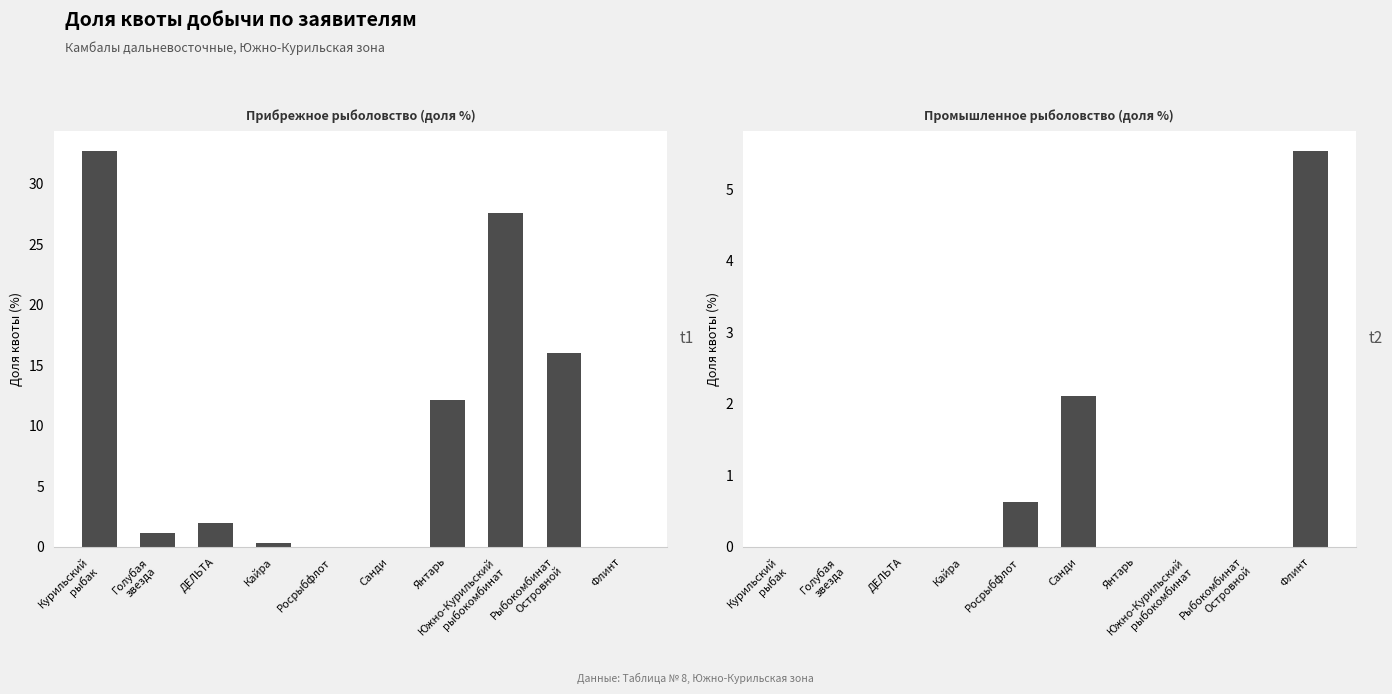

How many data points in Прибрежное рыболовство (доля %) are above 1?

6